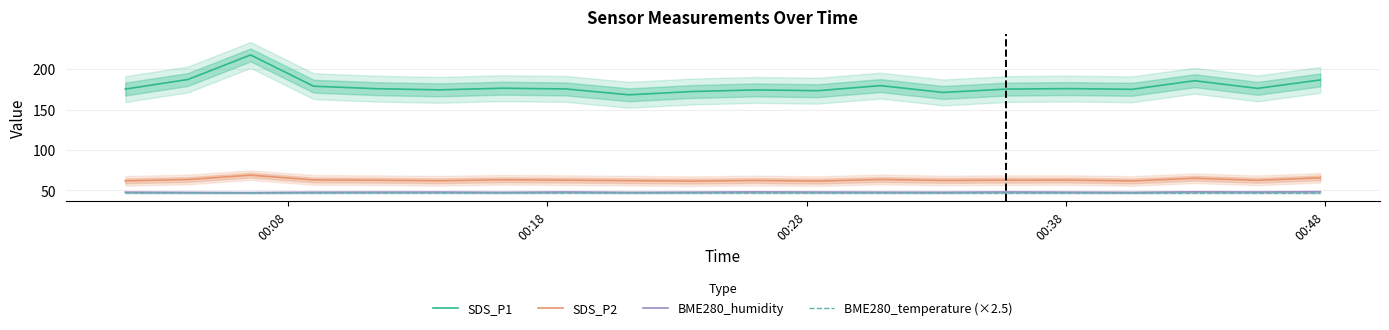

True or false: SDS_P2 and BME280_humidity cross at least once.

False